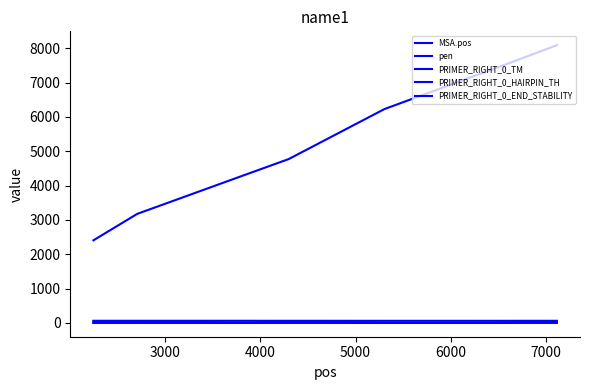

Where do PRIMER_RIGHT_0_END_STABILITY and PRIMER_RIGHT_0_HAIRPIN_TH first cross each other?

3000 and 4000